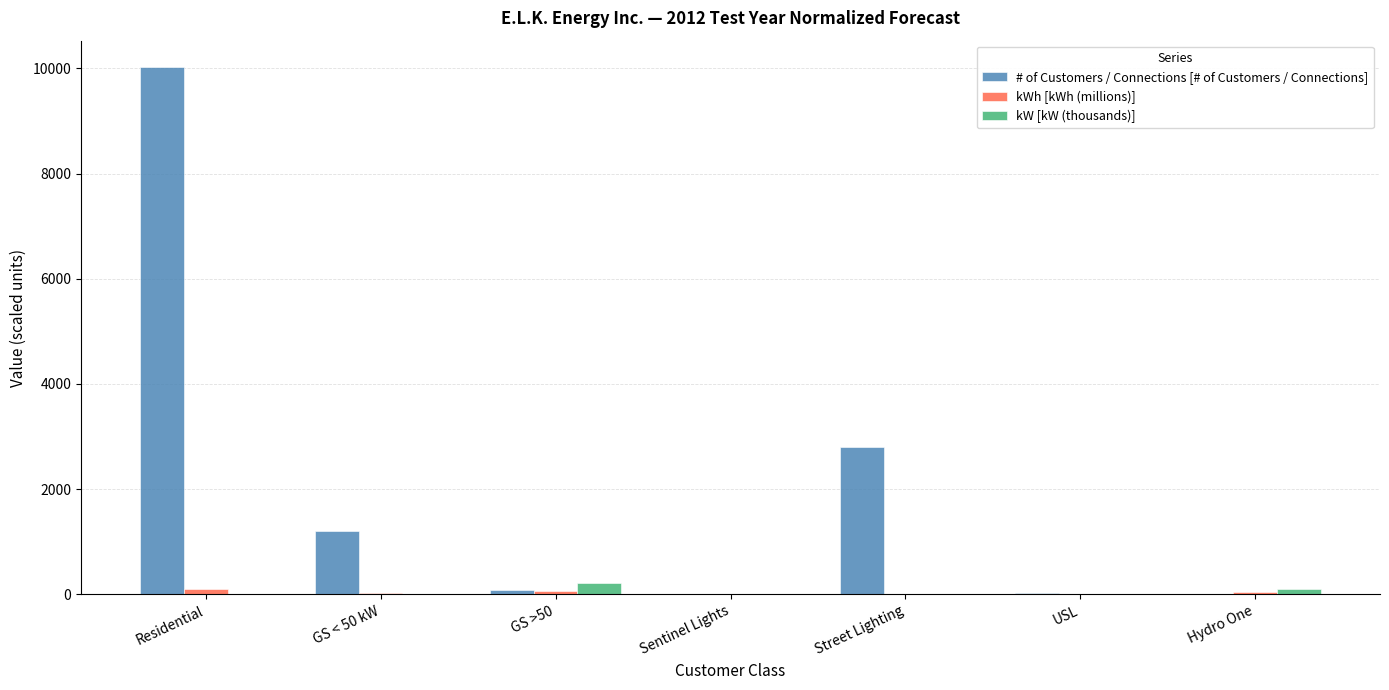

Between GS < 50 kW and Sentinel Lights, which series saw the biggest shift?

# of Customers / Connections [# of Customers / Connections]